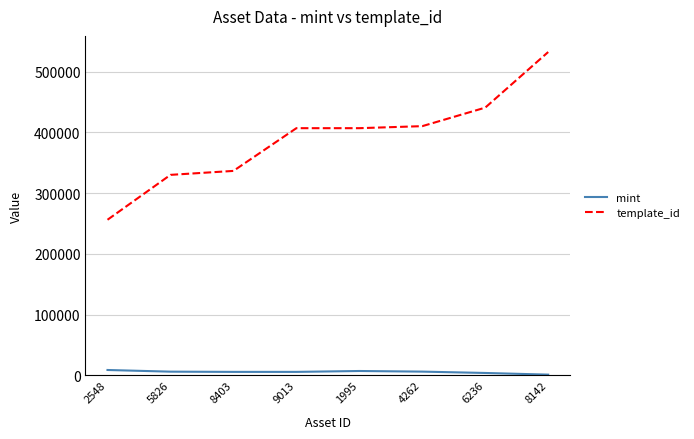

At 8142, list the series in order from largest to smallest.

template_id, mint